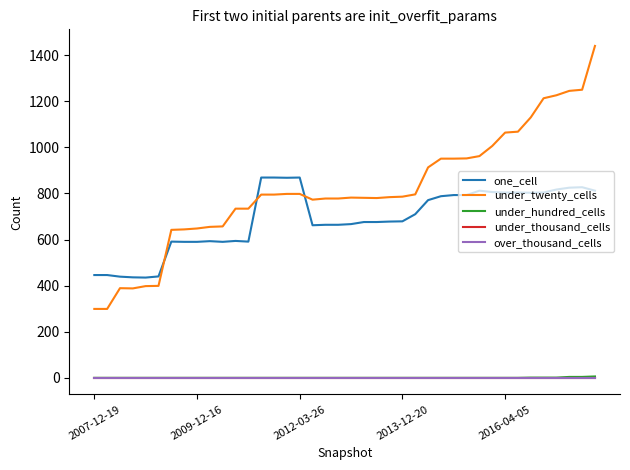

True or false: under_hundred_cells has more than 1 interior local peaks.

False